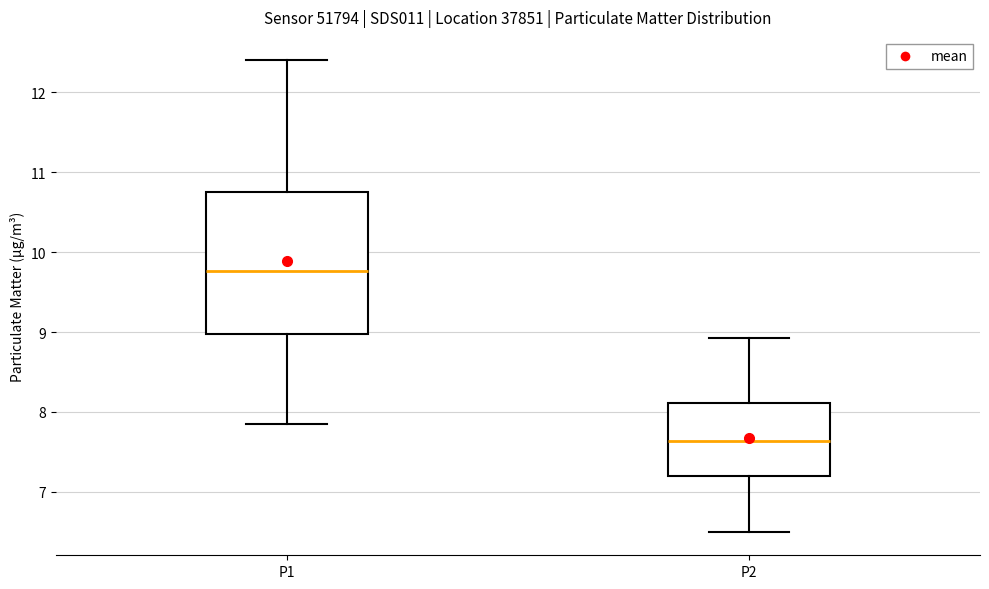

Where does the median line of the box for P2 sit on the y-axis? The values are not printed on the chart, so give them approximately, as read against the axis.

7.6